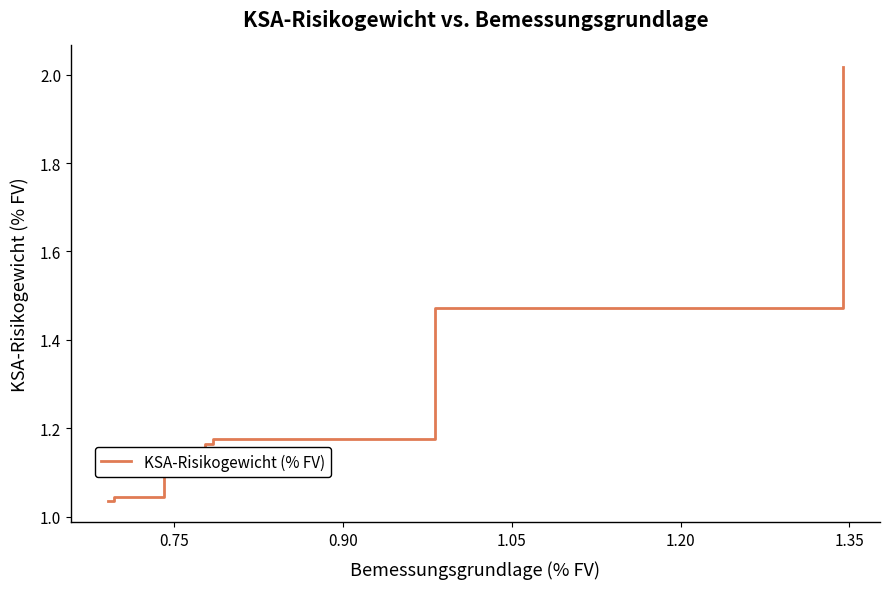

What is the sum of all values?

9.0